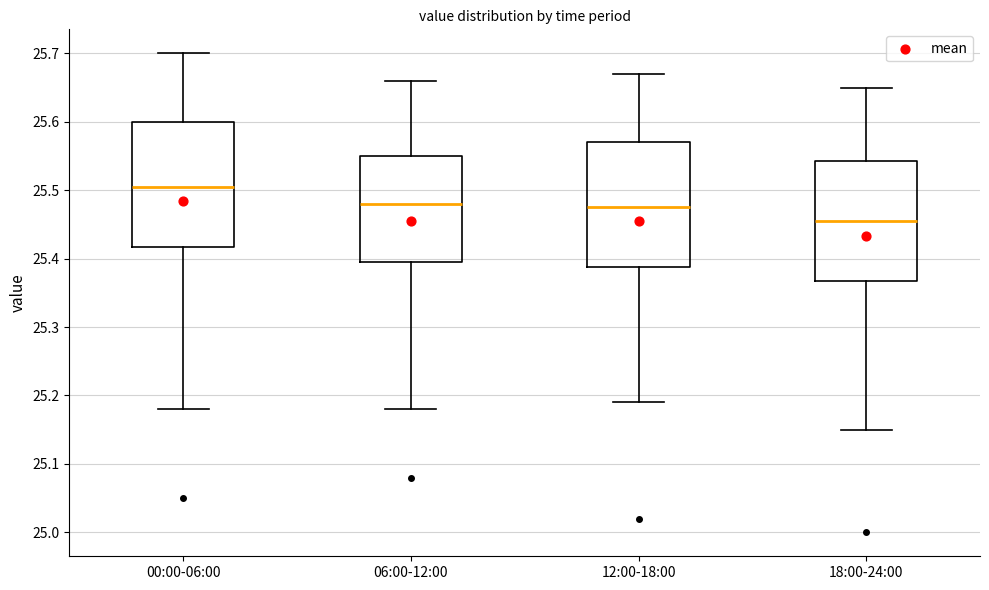

Where does the lower whisker of the box for 18:00-24:00 end on the y-axis? The values are not printed on the chart, so give them approximately, as read against the axis.

25.15